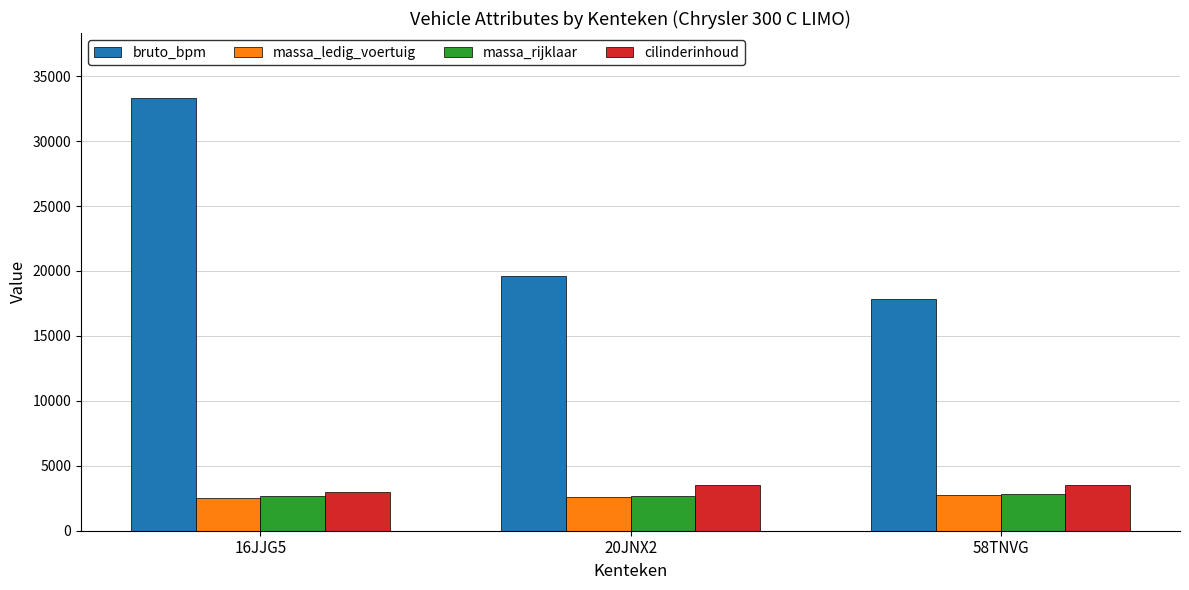

At how many categories does at least one series exceed 22145?

1